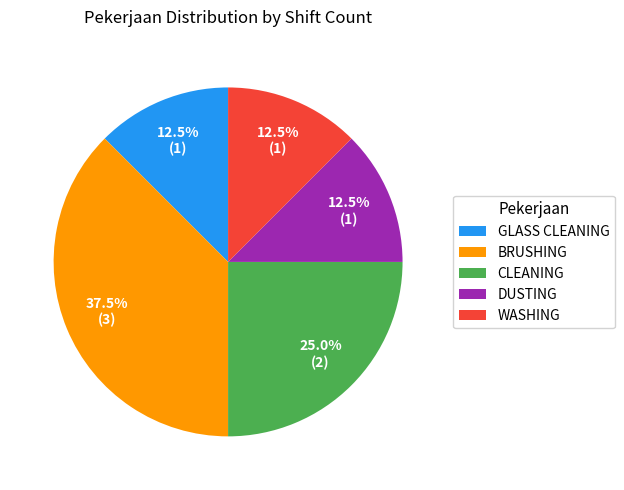

What percentage do DUSTING and WASHING together represent?

25.0%